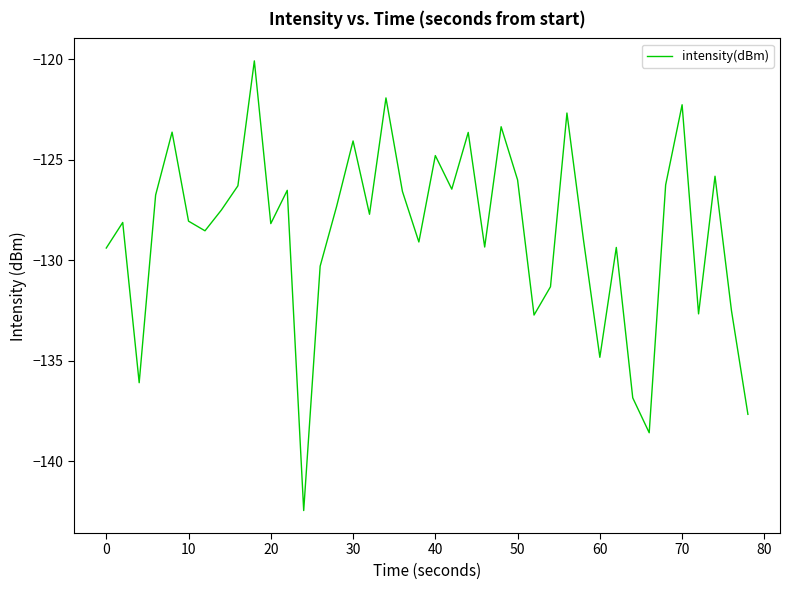

What is the greatest value displayed?

-120.1